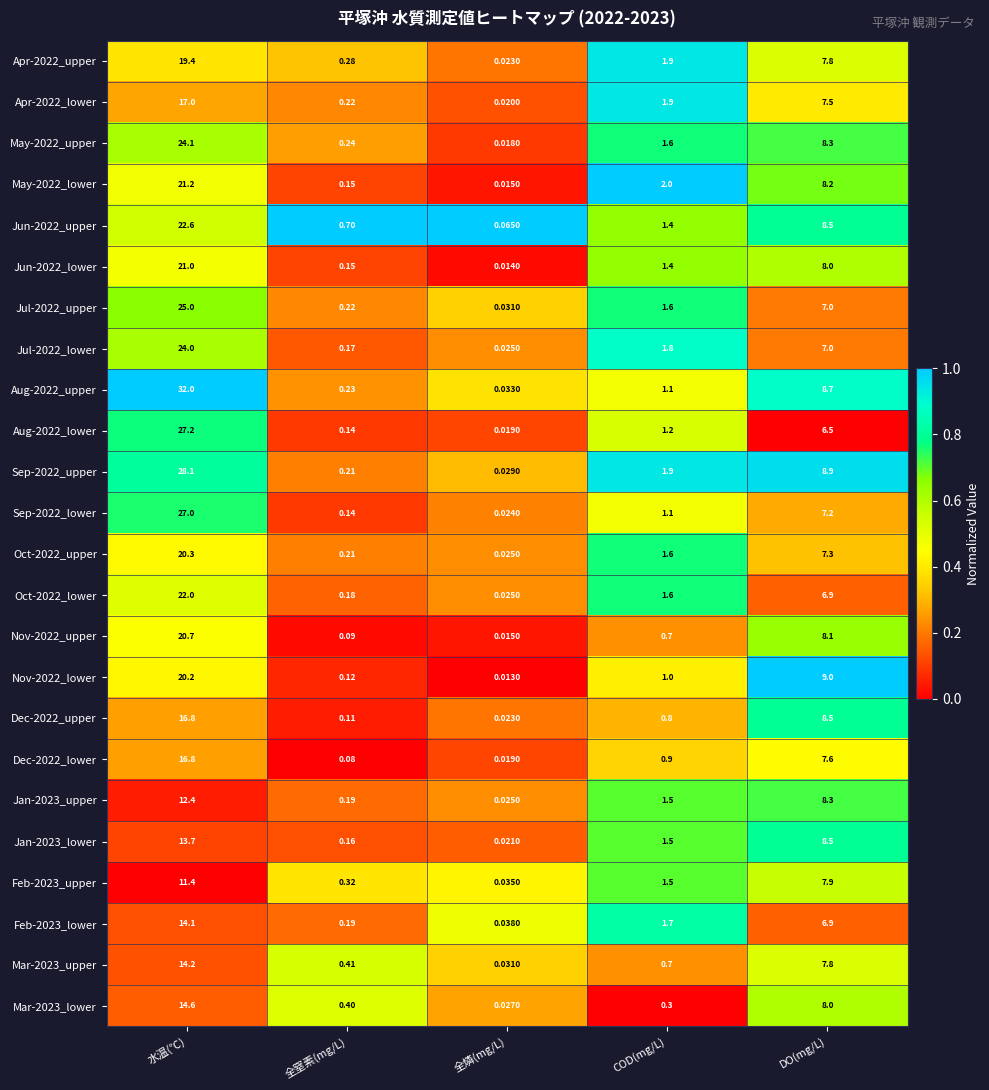

Which series has the widest spread of values?

Aug-2022_upper